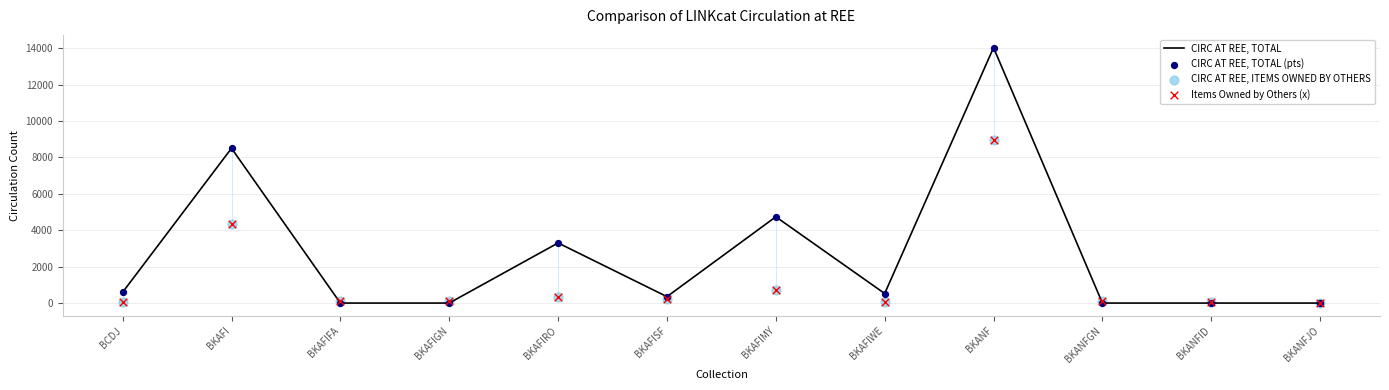

Which series has the largest total across all categories?

CIRC AT REE, TOTAL